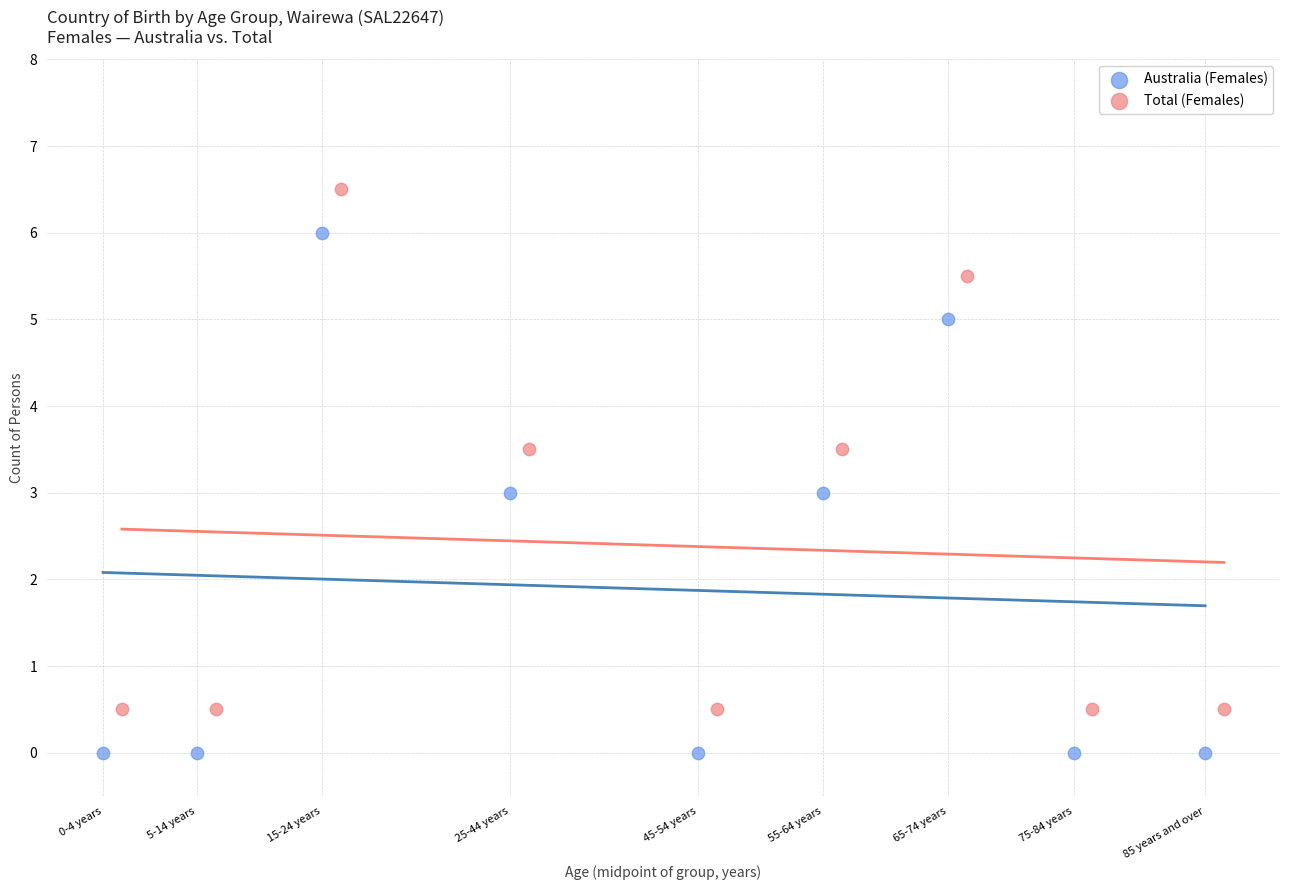

What are all the series names shown in the legend?

Australia (Females), Total (Females)